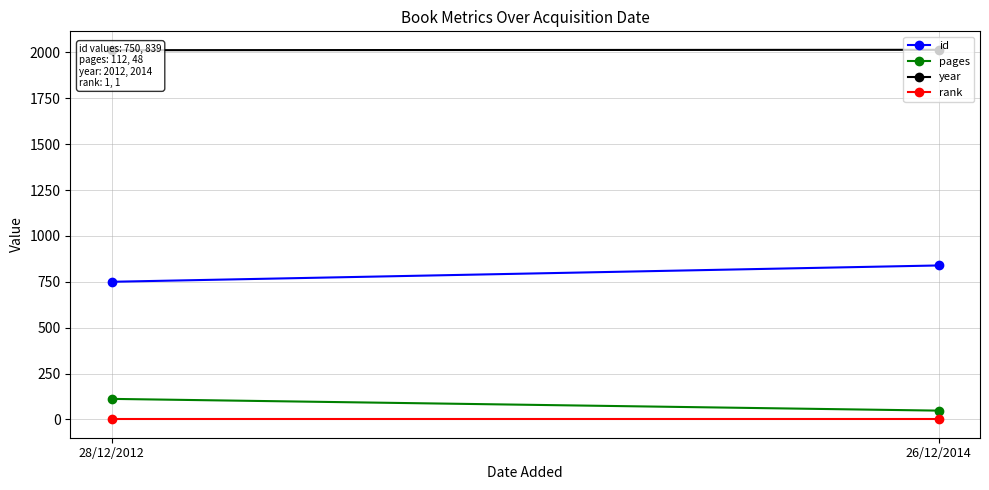

What position from the right is 26/12/2014?

1